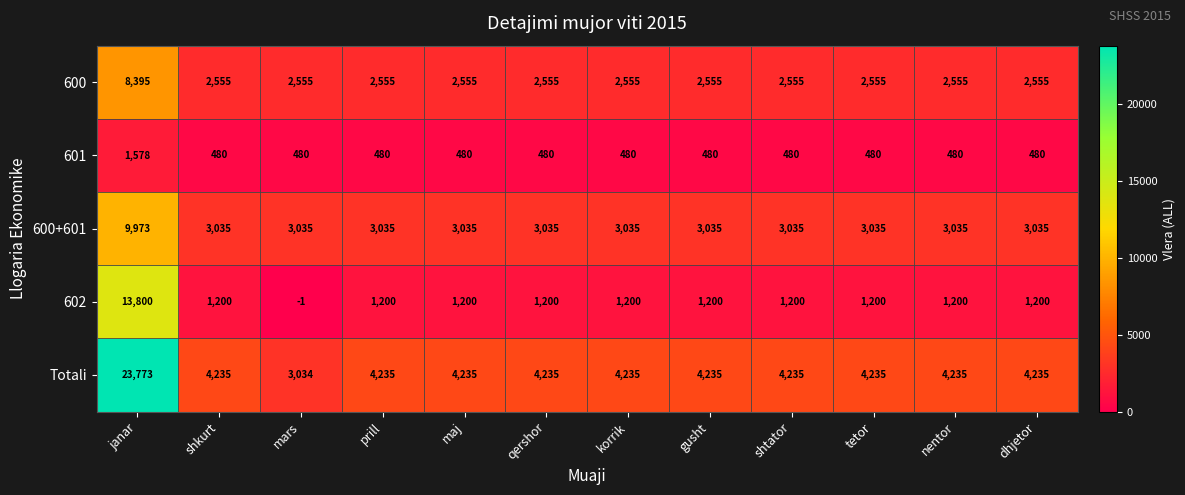

True or false: 600+601 has a value of 3603 at janar.

False